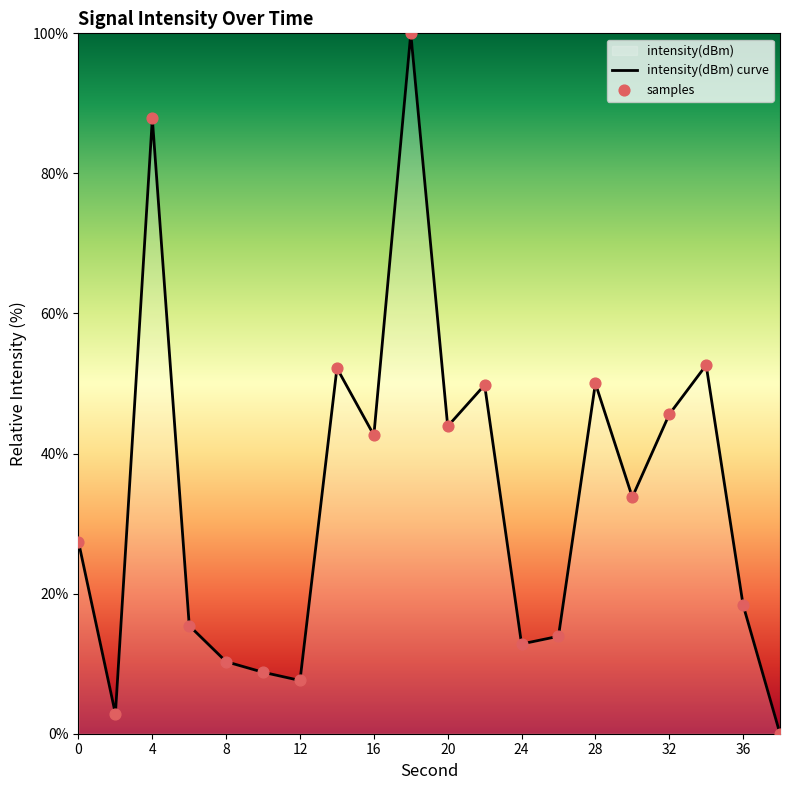

Which series contains the highest Y value?

intensity(dBm) curve